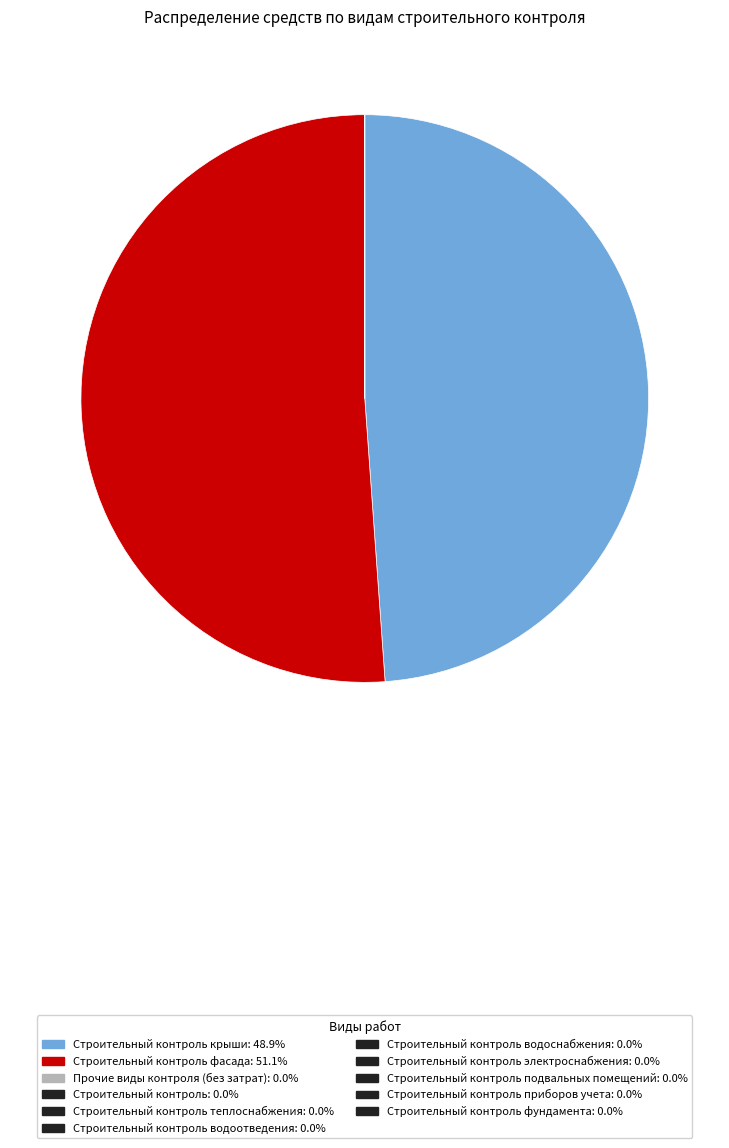

Does any single category account for the majority?

Yes